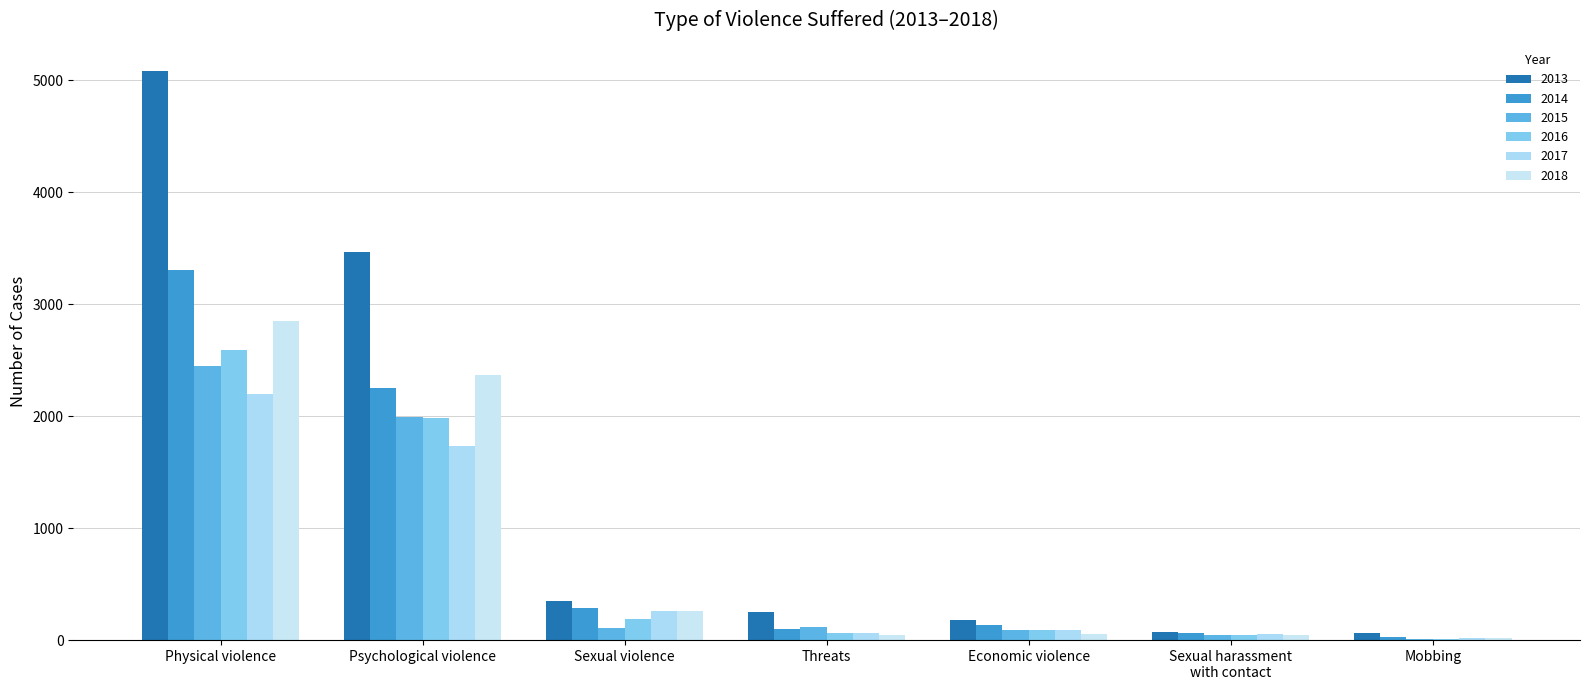

What position from the left is Mobbing?

7